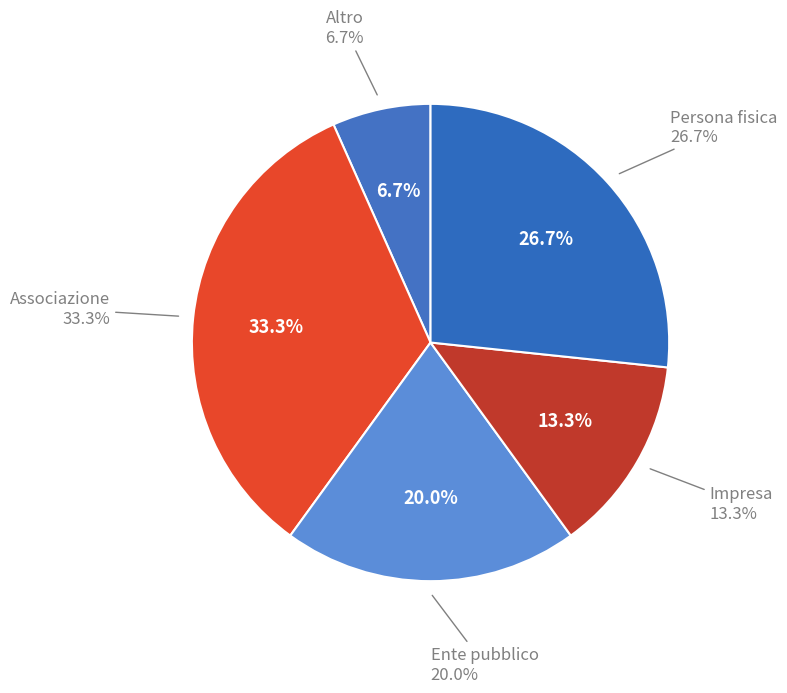

What percentage is the Associazione slice, to the nearest percent?

33%